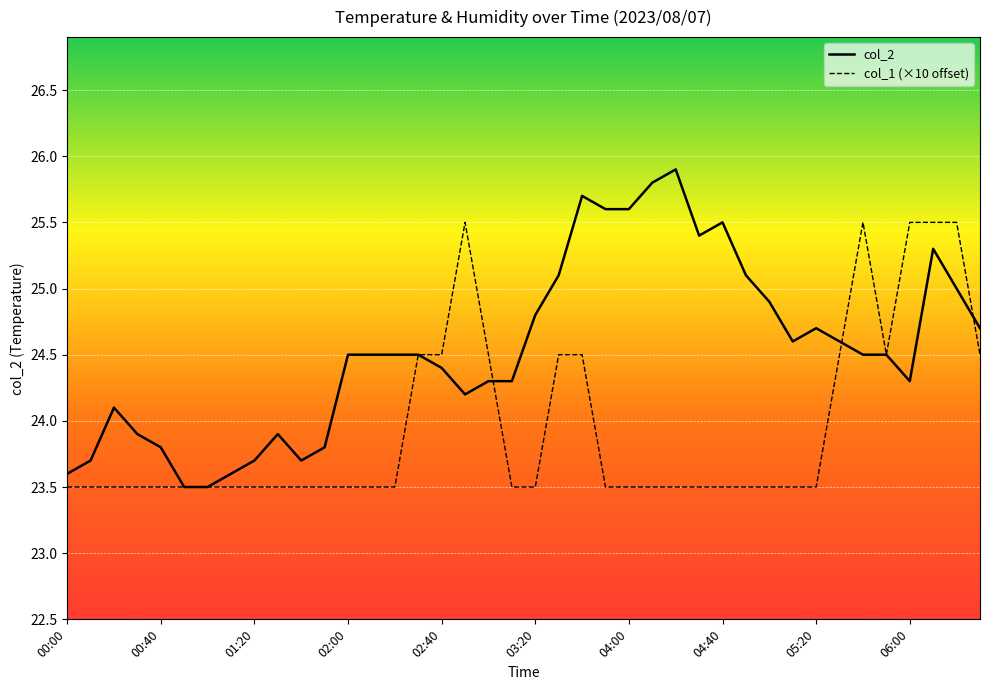

At which category is the sum across all series the highest?

37